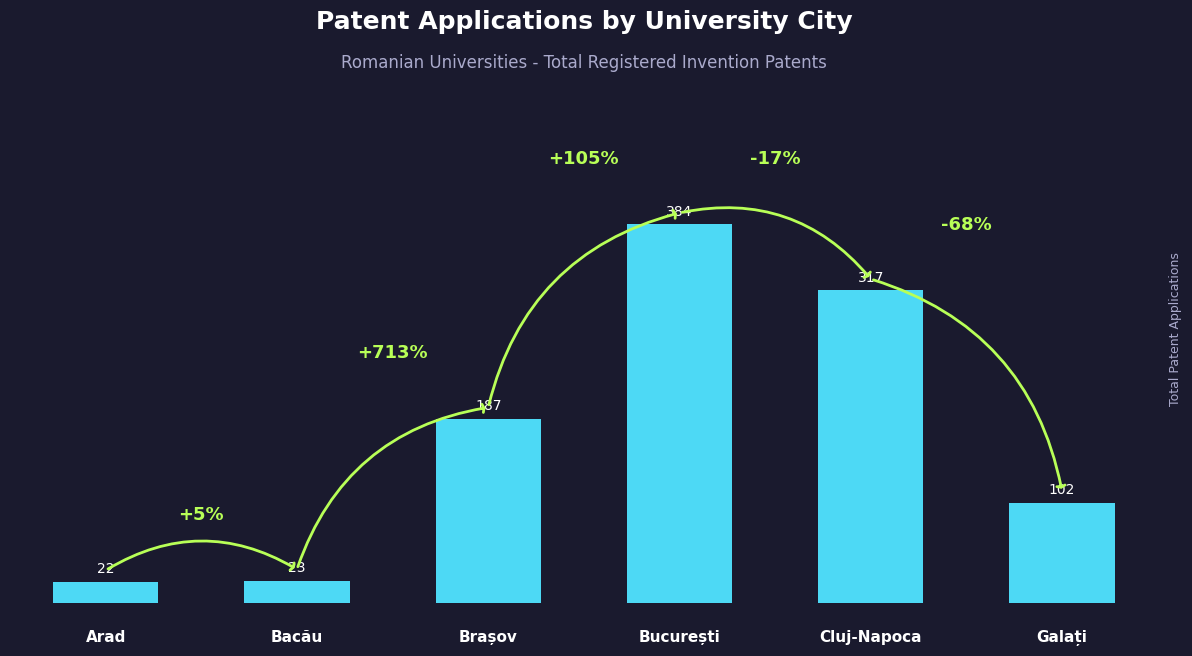

Reading right to left, extract all data points from this chart.

5=102	4=317	3=384	2=187	1=23	0=22